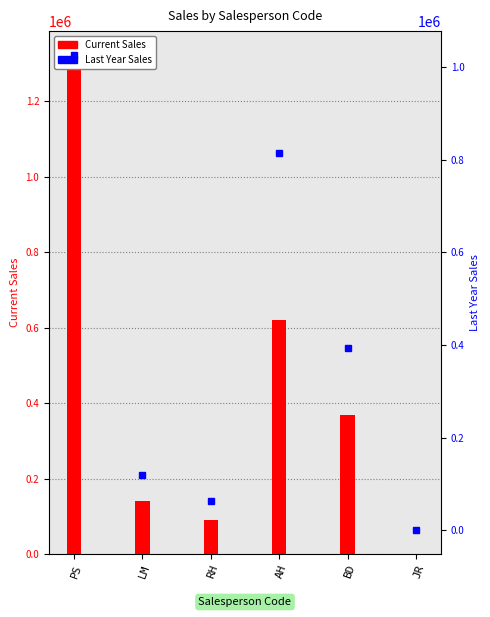

Reading left to right, list all the values displayed in this chart.

Current Sales: PS=1320431.0	LM=139935.8	RH=90100.4	AH=619517.2	BD=369053.5	JR=0.0
Last Year Sales: PS=1025677.6	LM=120152.2	RH=64118.2	AH=812982.8	BD=394192.8	JR=0.0